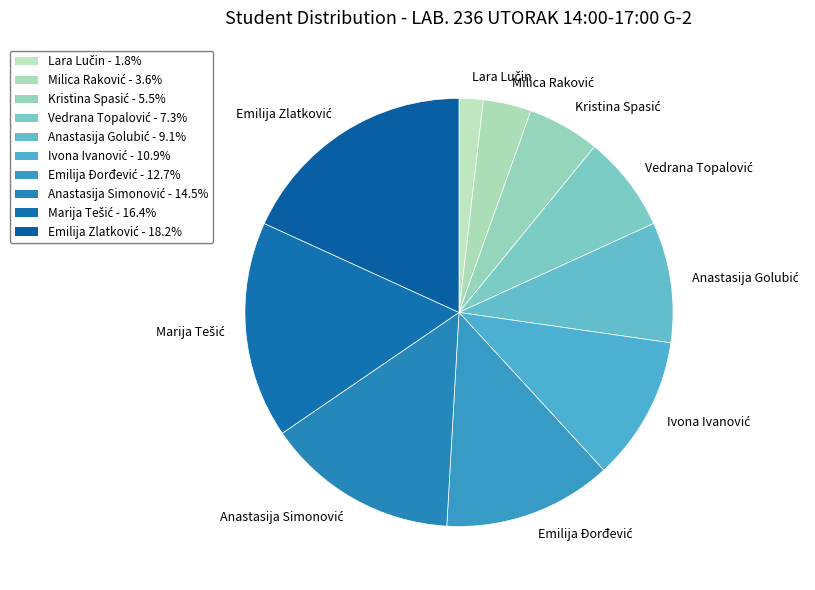

The Ivona Ivanović slice represents 1% of the pie. True or false?

False